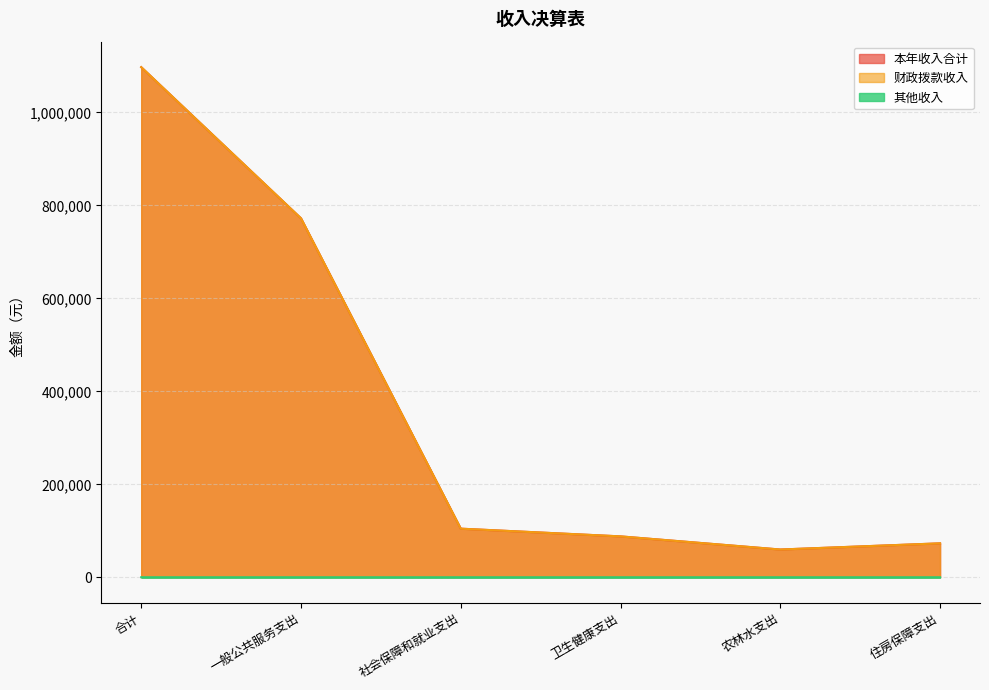

Rank the series by their maximum value, from lowest to highest.

其他收入, 财政拨款收入, 本年收入合计